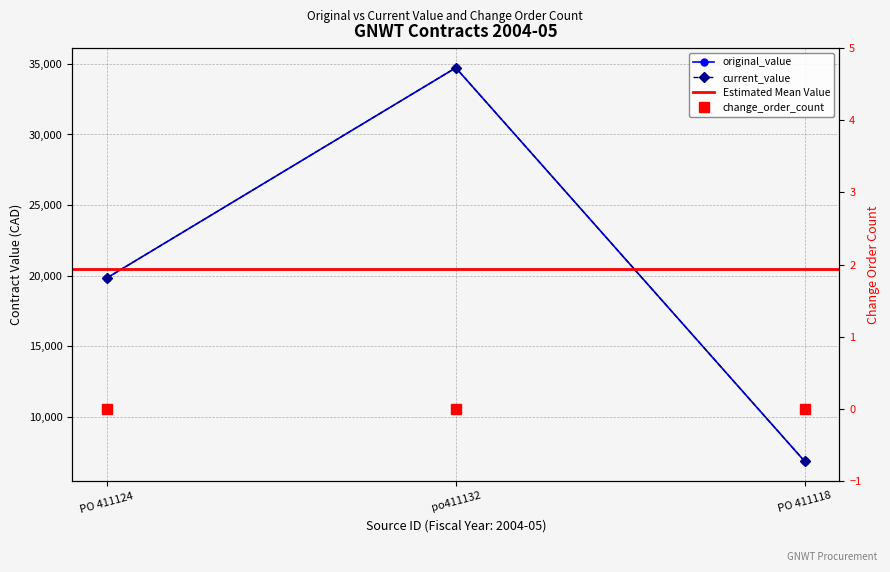

Is this an area chart (filled region under the line)?

No